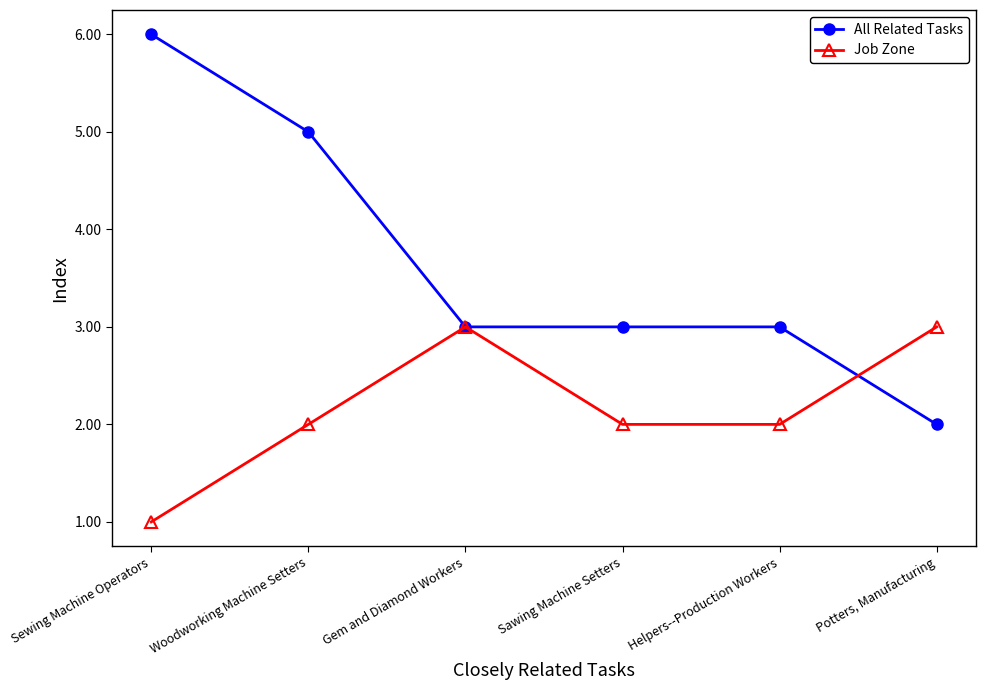

True or false: All Related Tasks has a value of 6 at Sewing Machine Operators.

True